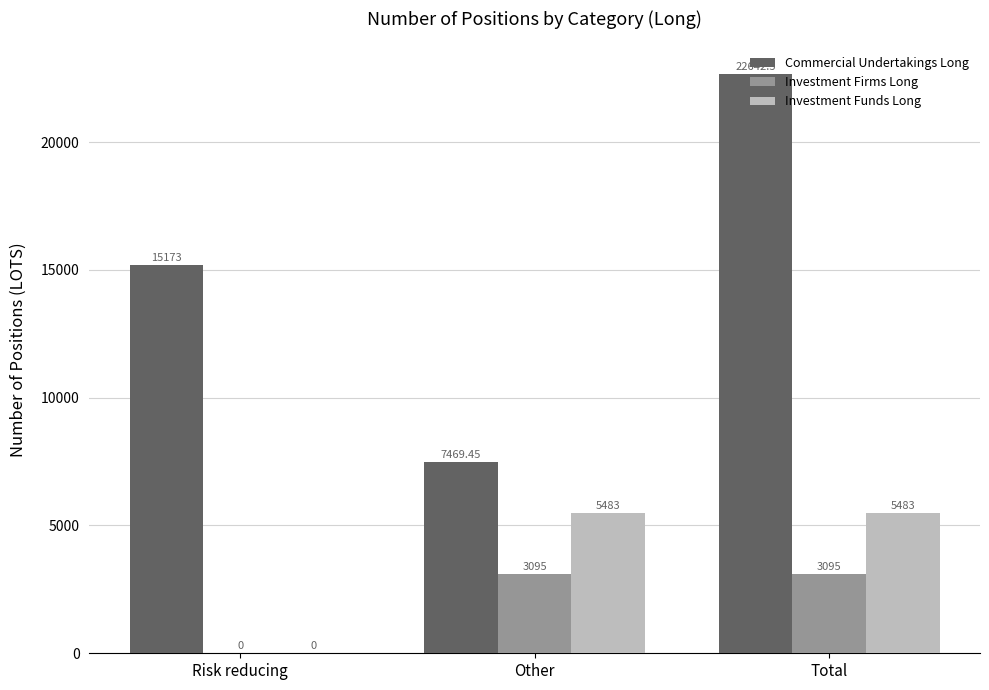

What are all the series names shown in the legend?

Commercial Undertakings Long, Investment Firms Long, Investment Funds Long